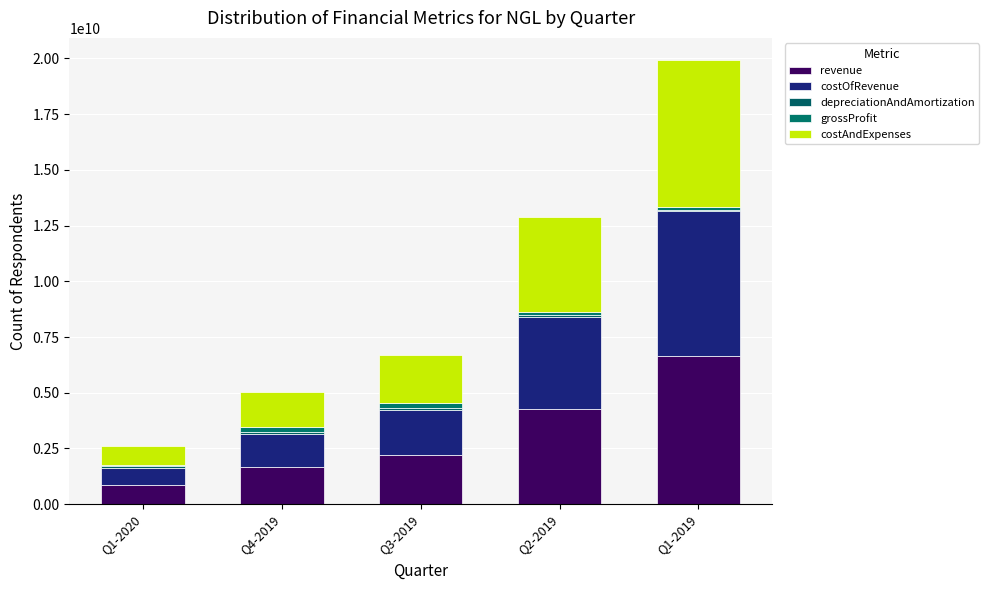

How many series are shown in this chart?

5